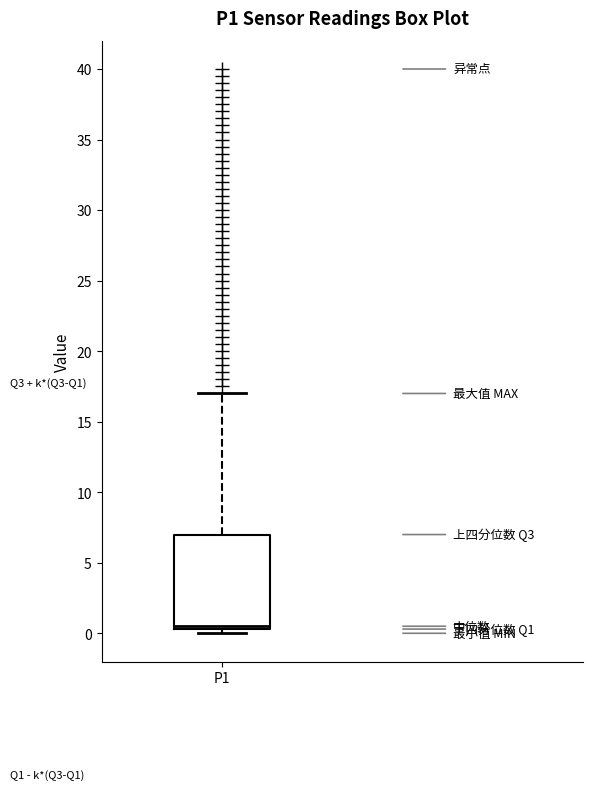

Transcribe this box plot: give where the median line is, the range the box spans, and where the two whiskers end, as read against the y-axis. The values are not printed on the chart, so give them approximately, as read against the axis.

median 0.5 (just above the box's lower edge), box 0.5 to 7.0, whiskers 0.0 to 17.0